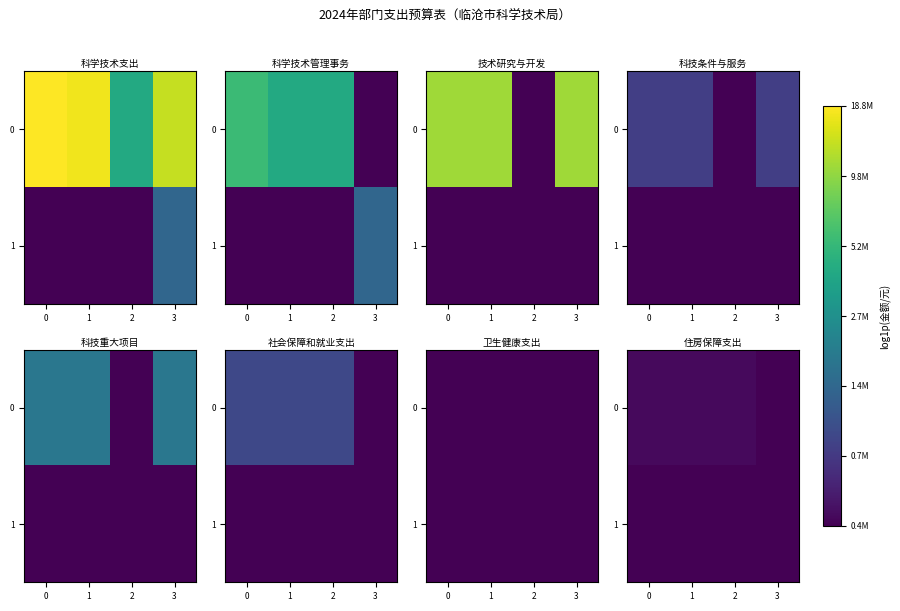

Rank the series at 2 from highest to lowest value.

0, 1